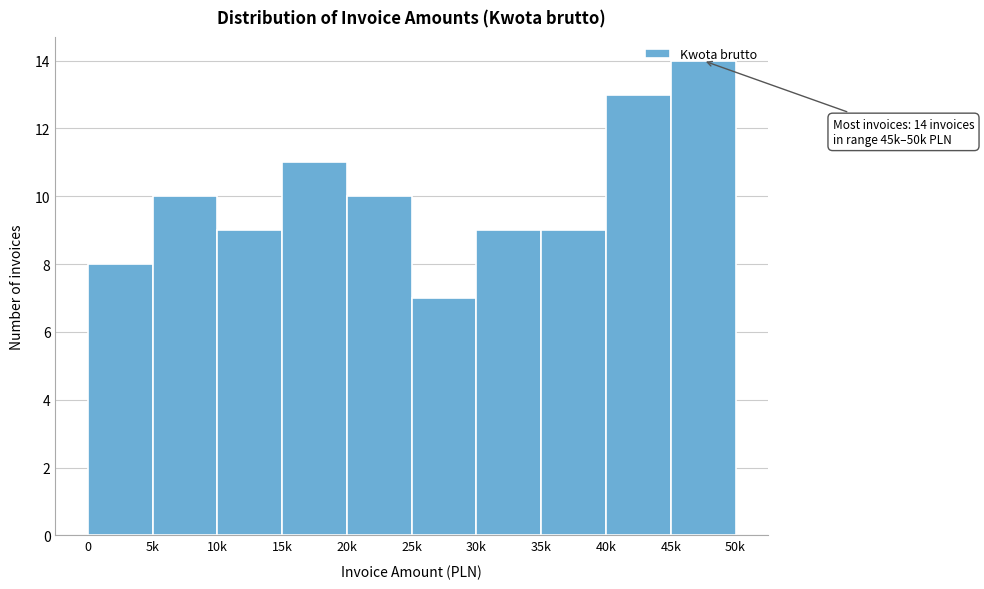

What is the approximate value at 0?

8